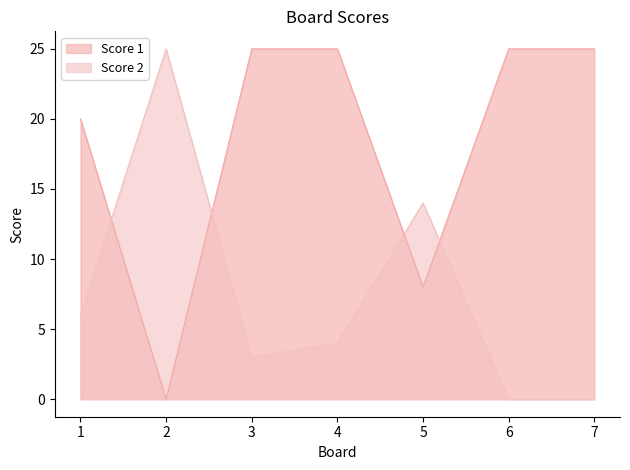

Rank the series by their average value, from highest to lowest.

Score 1, Score 2